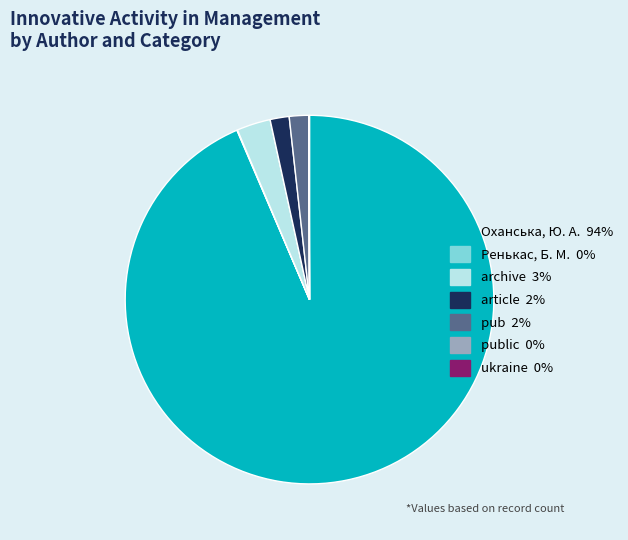

Is there any slice that represents more than half of the pie?

Yes